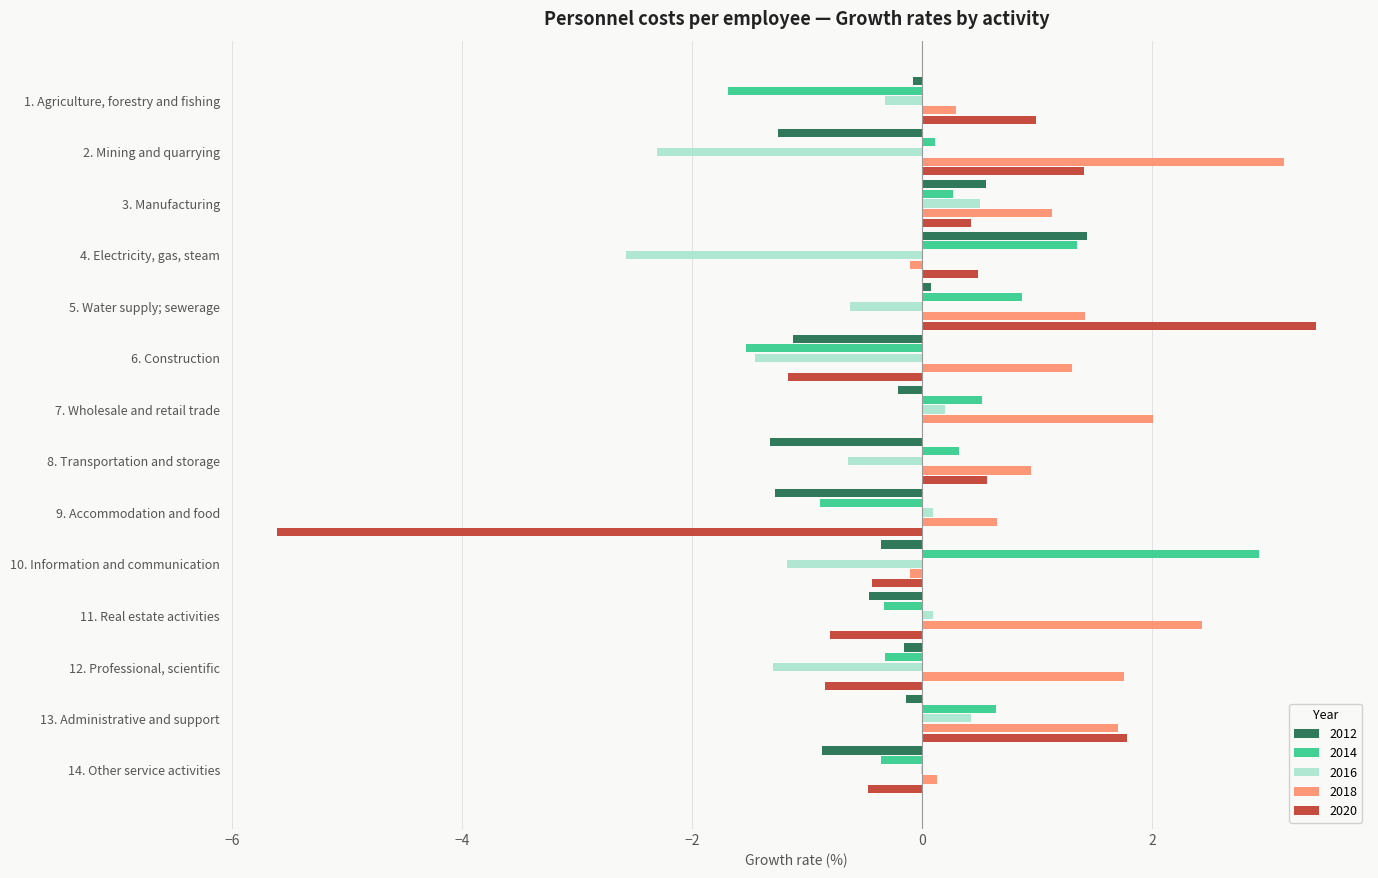

The 2020 series shows 1.5 at 5. Water supply; sewerage. True or false?

False